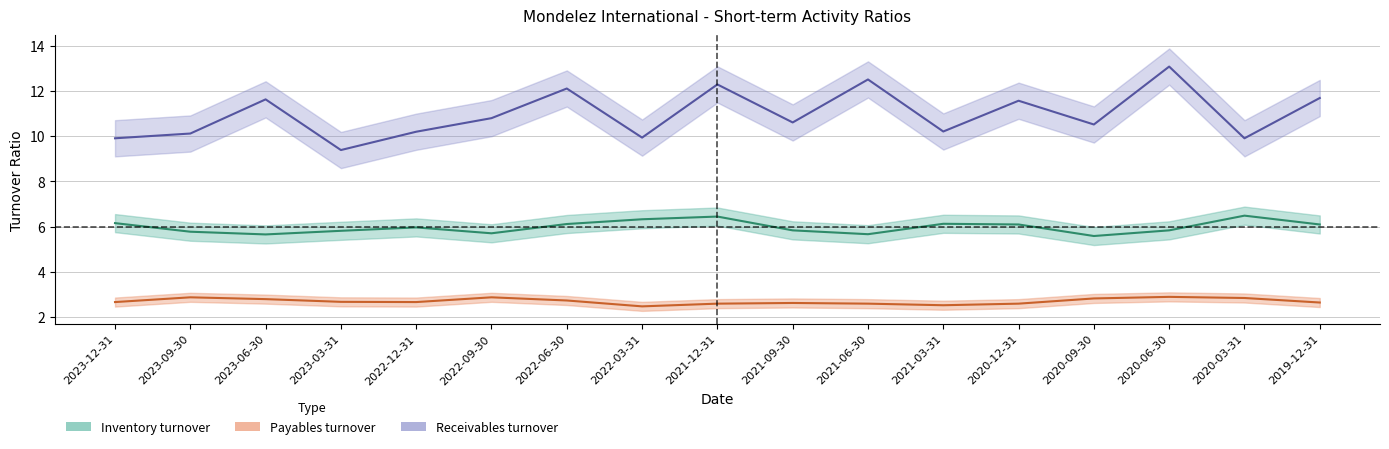

What is the average value of the Inventory turnover series?

6.0